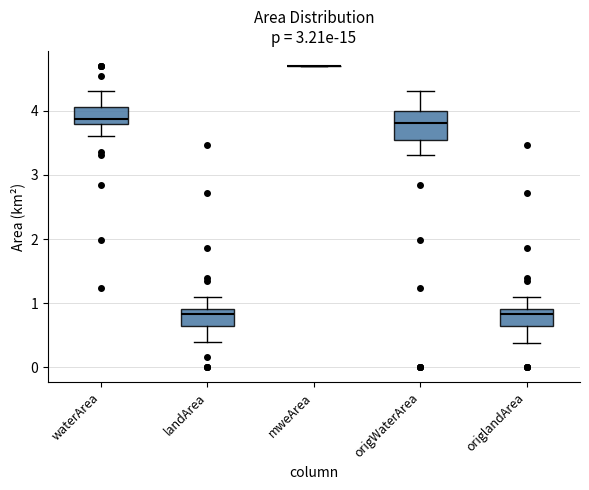

Reading left to right, read every box against the y-axis: the position of its median line, the range the box covers, and the ends of its whiskers. The values are not printed on the chart, so give them approximately, as read against the axis.

waterArea: median 3.9, box 3.8 to 4.1, whiskers 3.6 to 4.3
landArea: median 0.8, box 0.6 to 0.9, whiskers 0.4 to 1.1
mweArea: box collapsed to a line at 4.7, whiskers 4.7 to 4.7
origWaterArea: median 3.8, box 3.5 to 4.0, whiskers 3.3 to 4.3
origlandArea: median 0.8, box 0.6 to 0.9, whiskers 0.4 to 1.1